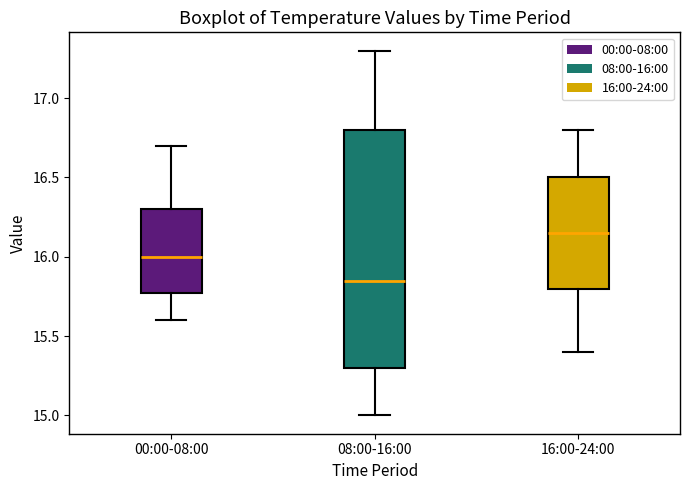

Reading left to right, transcribe this box plot: for each box, give where its median line is, the range the box spans, and where its two whiskers end, as read against the y-axis. The values are not printed on the chart, so give them approximately, as read against the axis.

00:00-08:00: median 16.00, box 15.80 to 16.30, whiskers 15.60 to 16.70
08:00-16:00: median 15.85, box 15.30 to 16.80, whiskers 15.00 to 17.30
16:00-24:00: median 16.15, box 15.80 to 16.50, whiskers 15.40 to 16.80